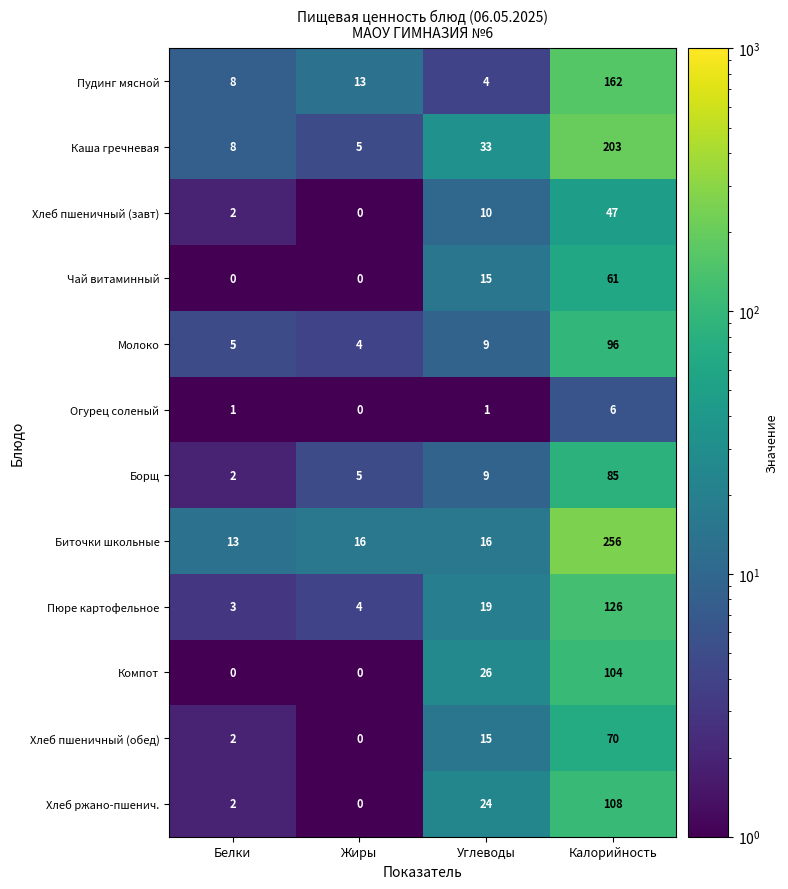

Between Жиры and Углеводы, which series saw the biggest shift?

Каша гречневая